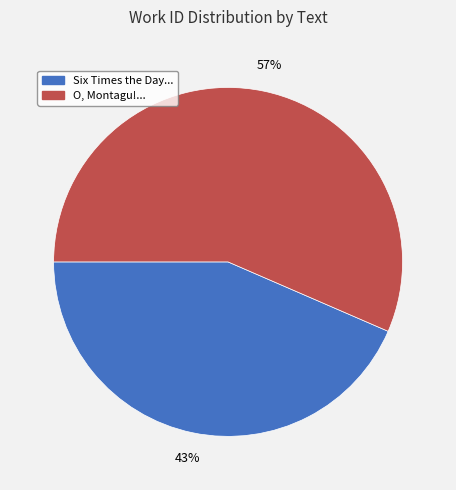

To the nearest percent, what is the average slice percentage?

50%